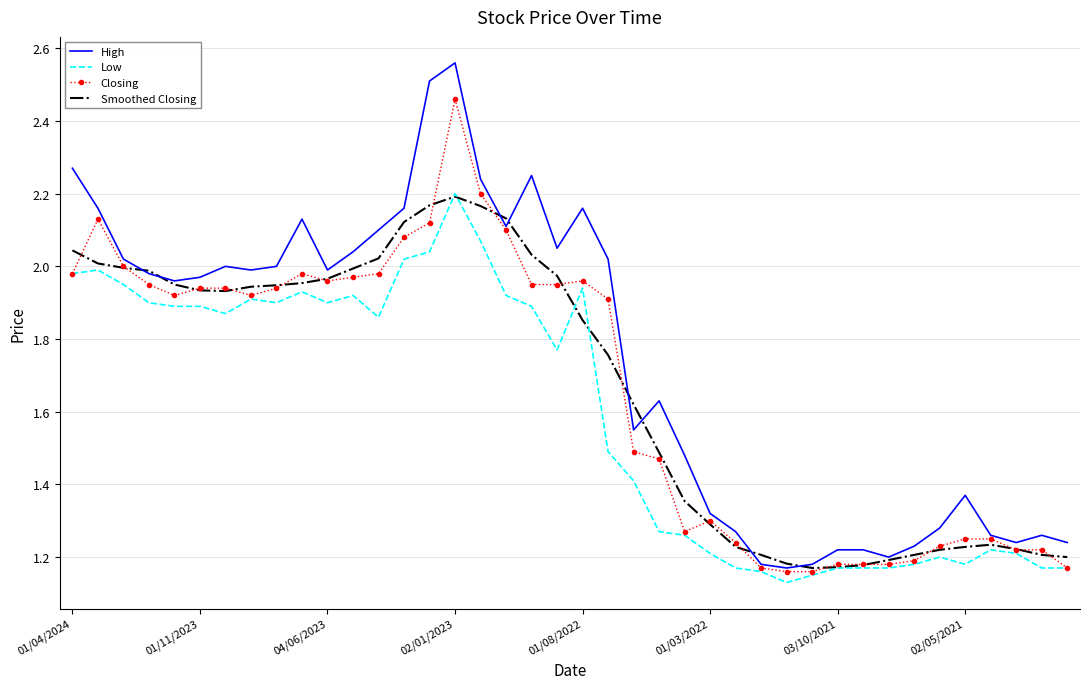

Which series has the largest total across all categories?

High